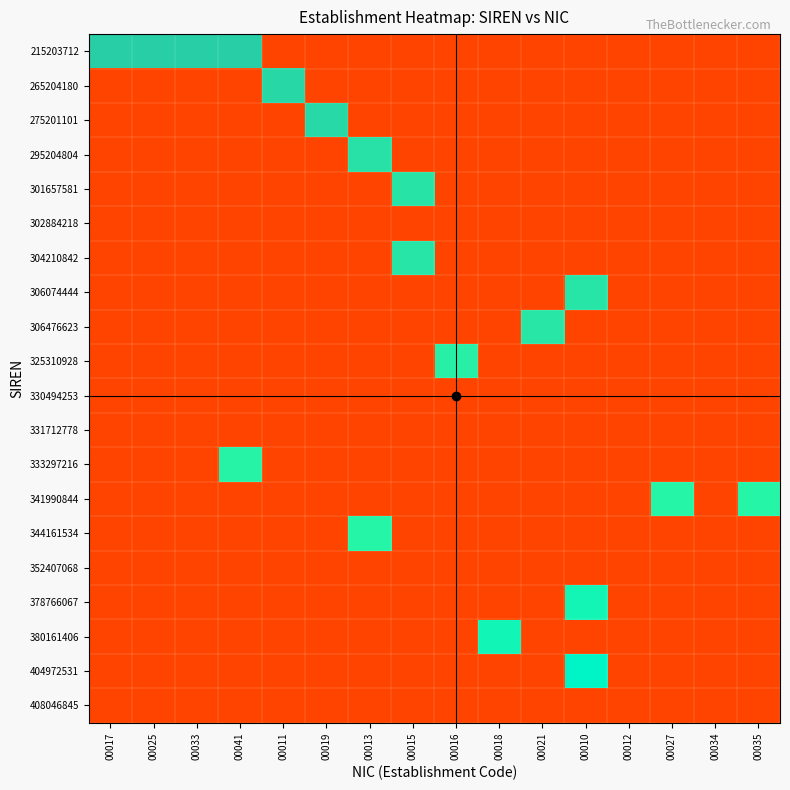

Is the value of 333297216 at 00019 greater than the value of 344161534 at 00016?

No